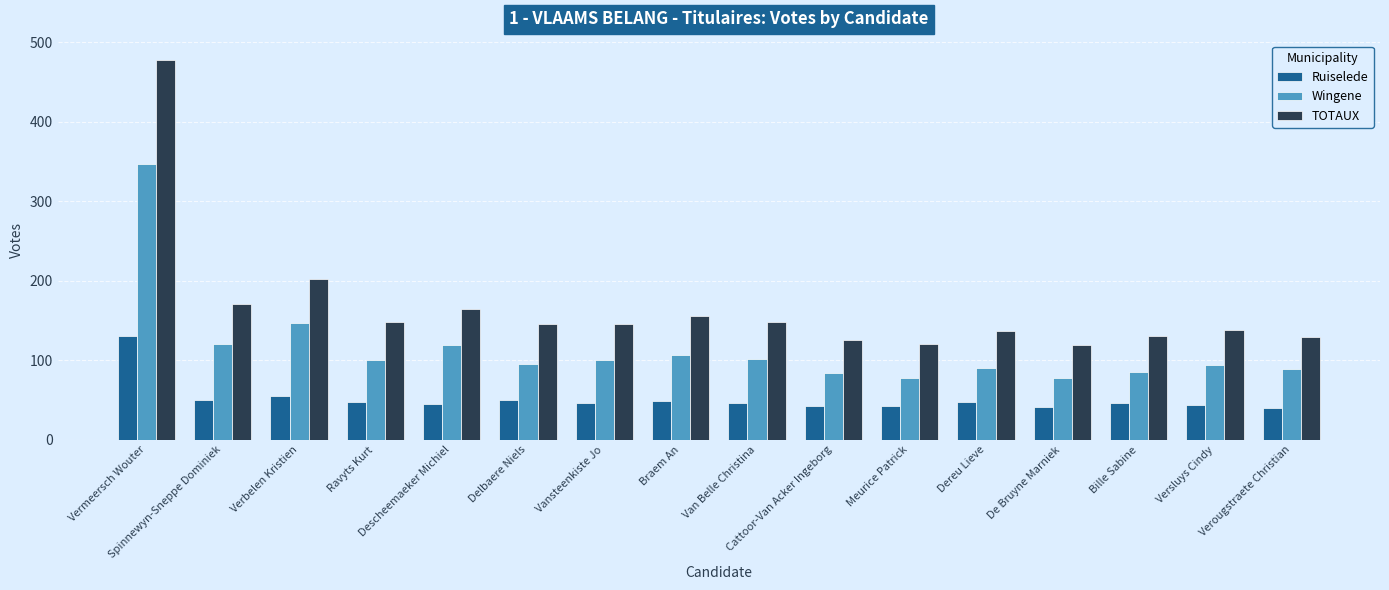

At which label does Ruiselede first exceed 46?

Vermeersch Wouter